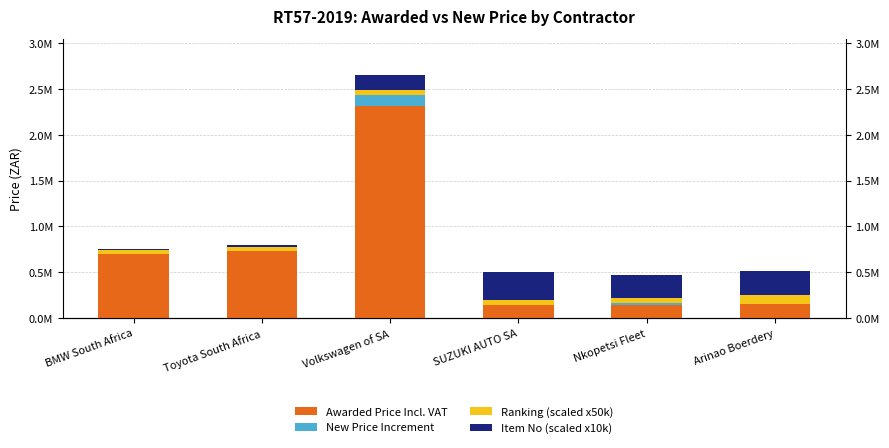

What are all the series names shown in the legend?

Awarded Price Incl. VAT, New Price Increment, Ranking (scaled x50k), Item No (scaled x10k)